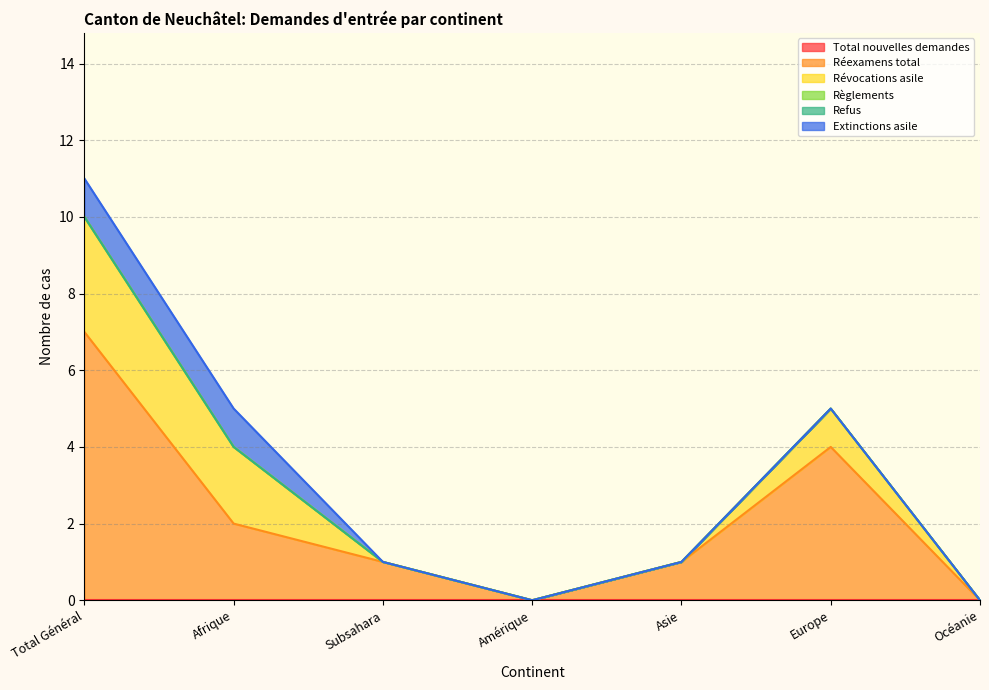

Read the Extinctions asile value at Afrique.

1